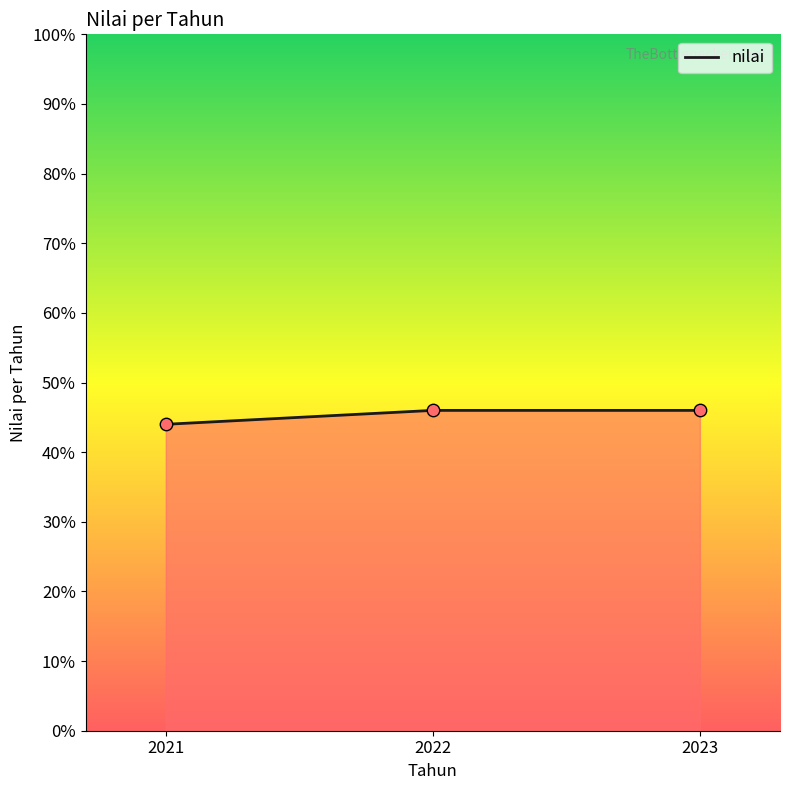

Which has a higher value, 2022 or 2021?

2022